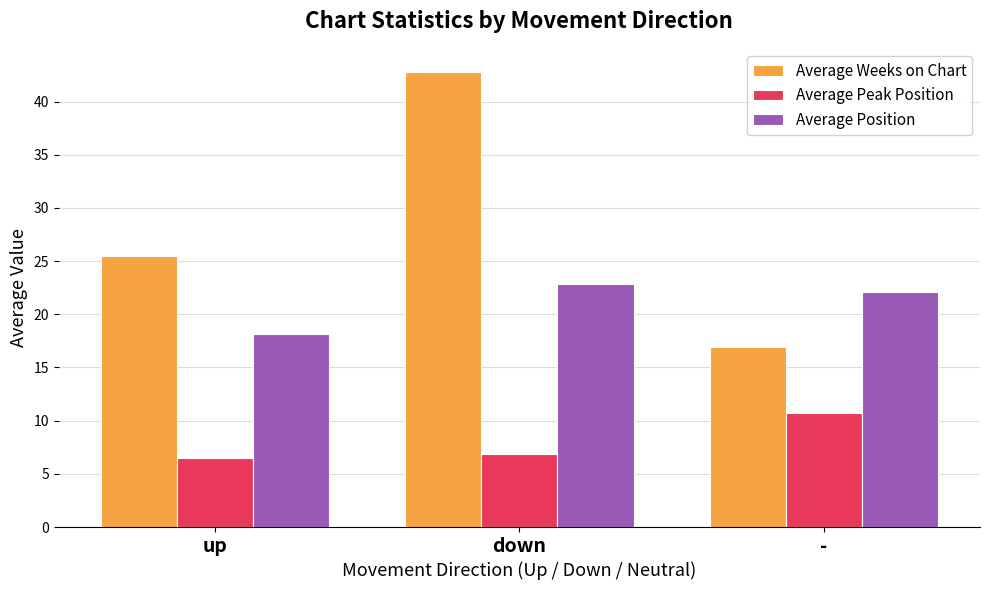

List the series in order of their peak value, lowest first.

Average Peak Position, Average Position, Average Weeks on Chart